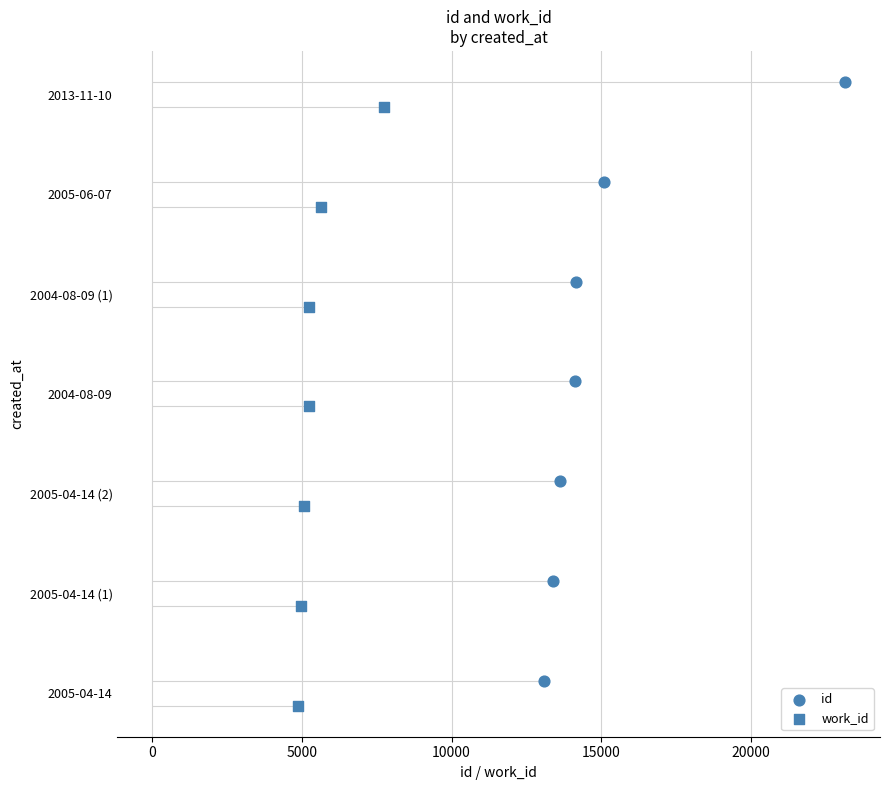

Which series has the largest Y range (max minus min)?

id